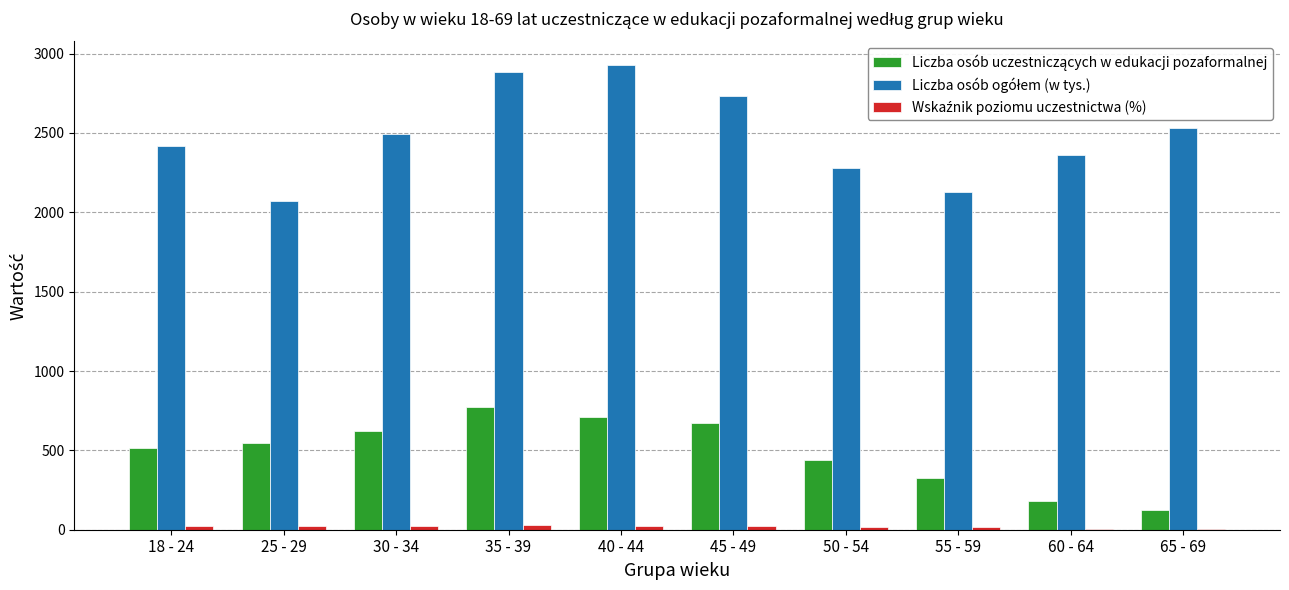

What is the maximum value shown in the chart?

2930.0